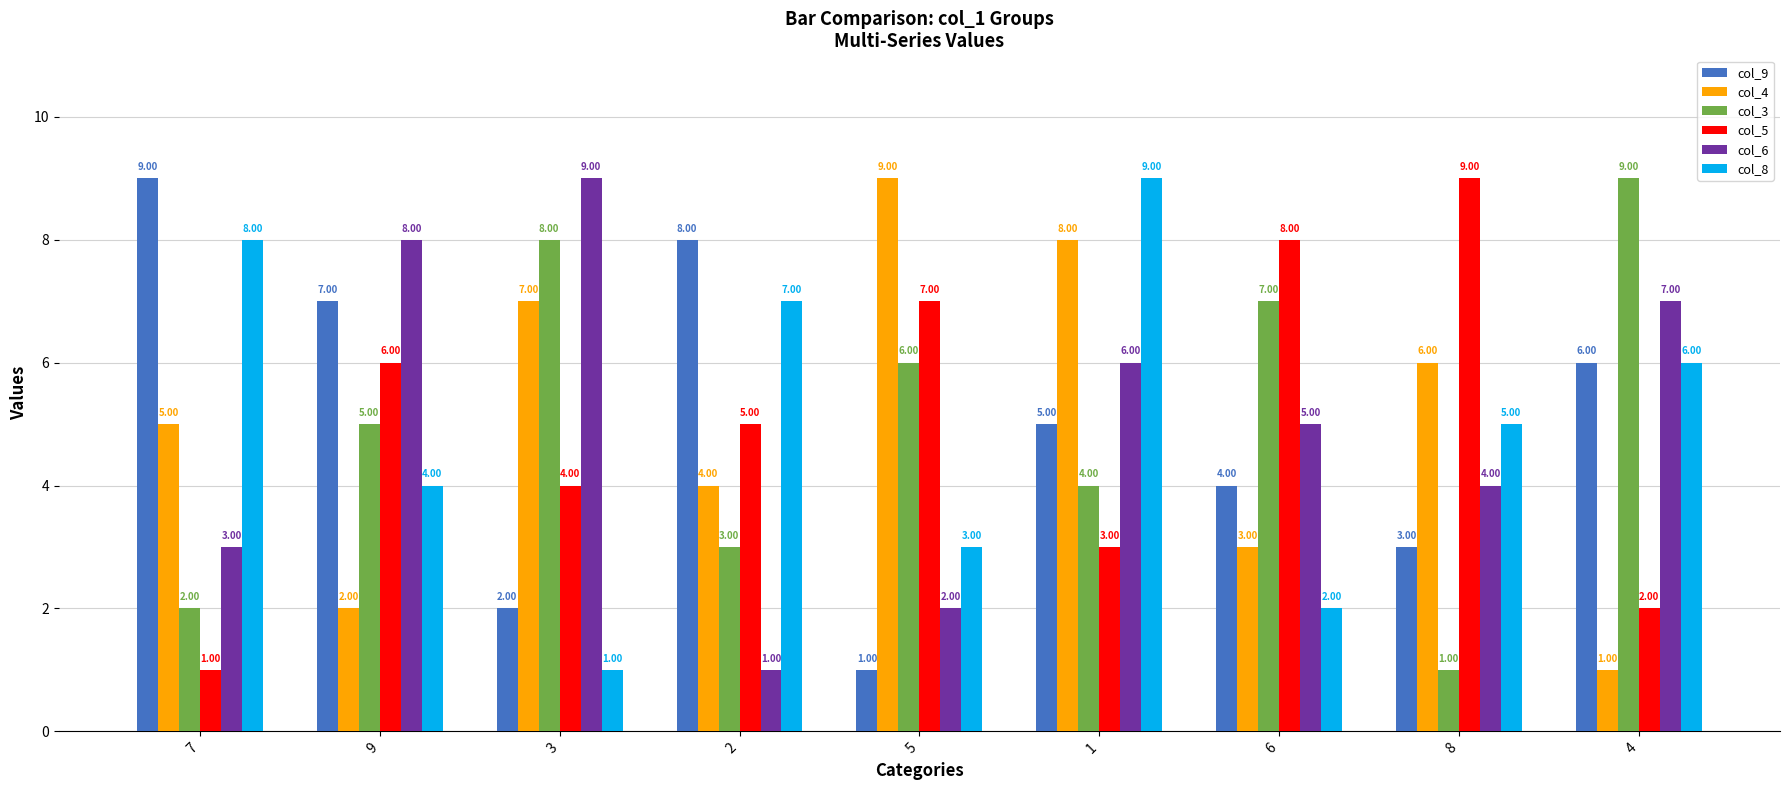

What is the total value across all series at 9?

32